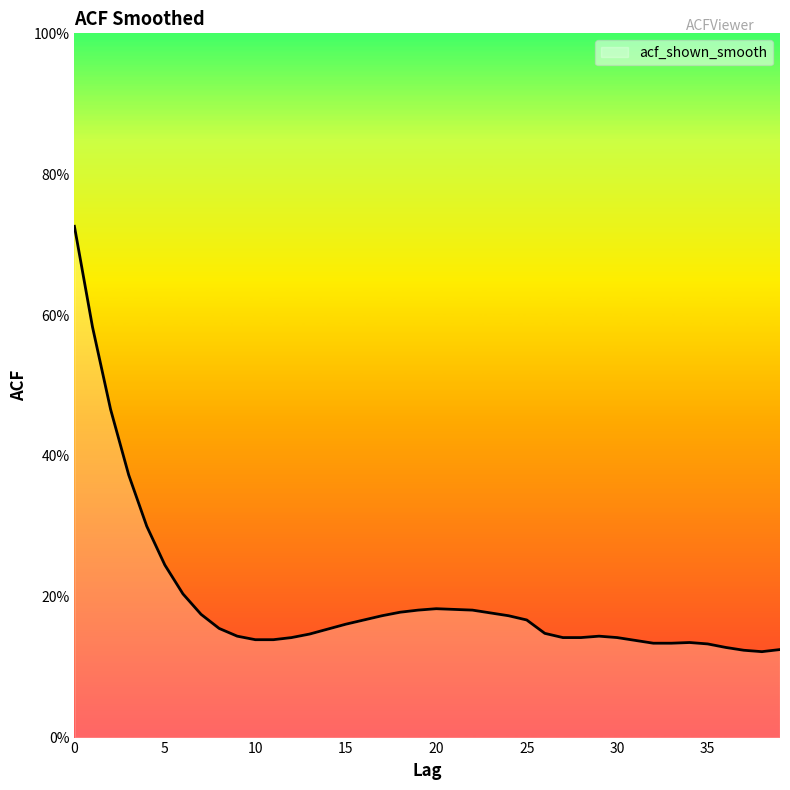

Does the chart have visible grid lines?

No